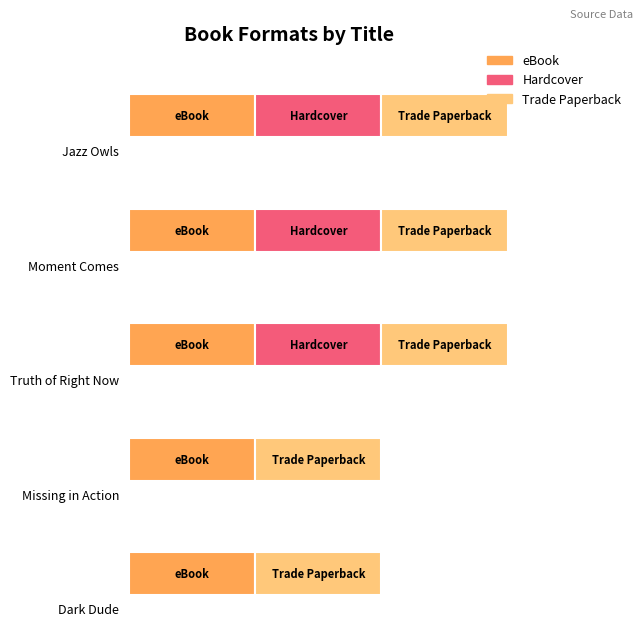

Count the number of categories in the chart.

5